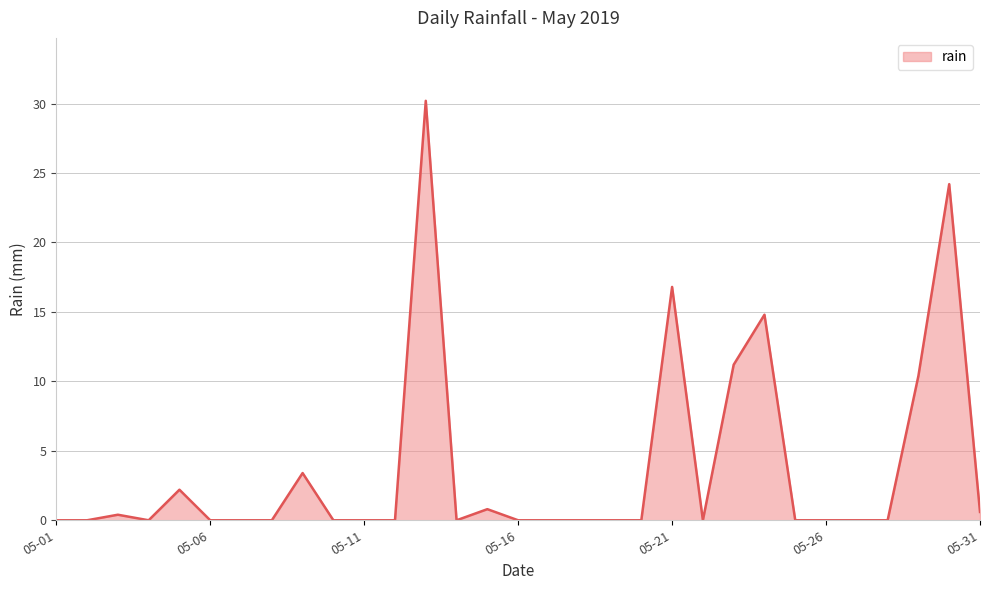

What is the sum of all values?

115.0